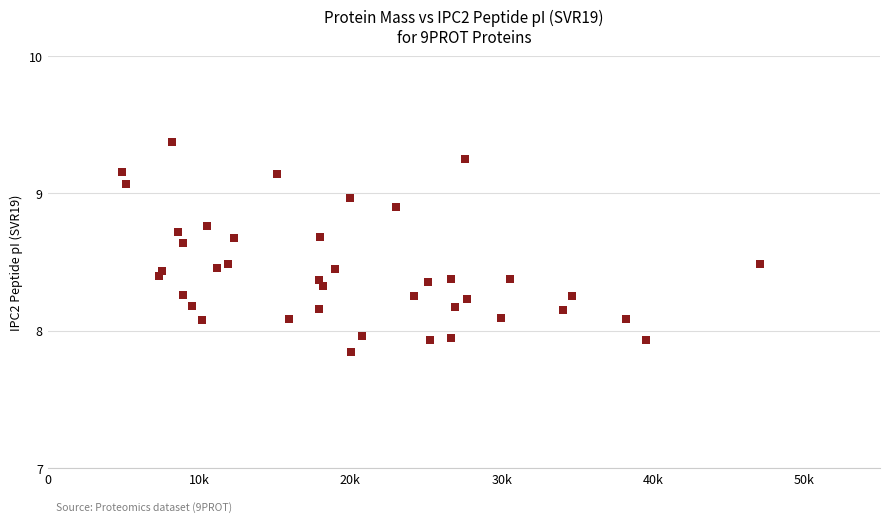

What is the range of Y values (max minus min)?

1.5